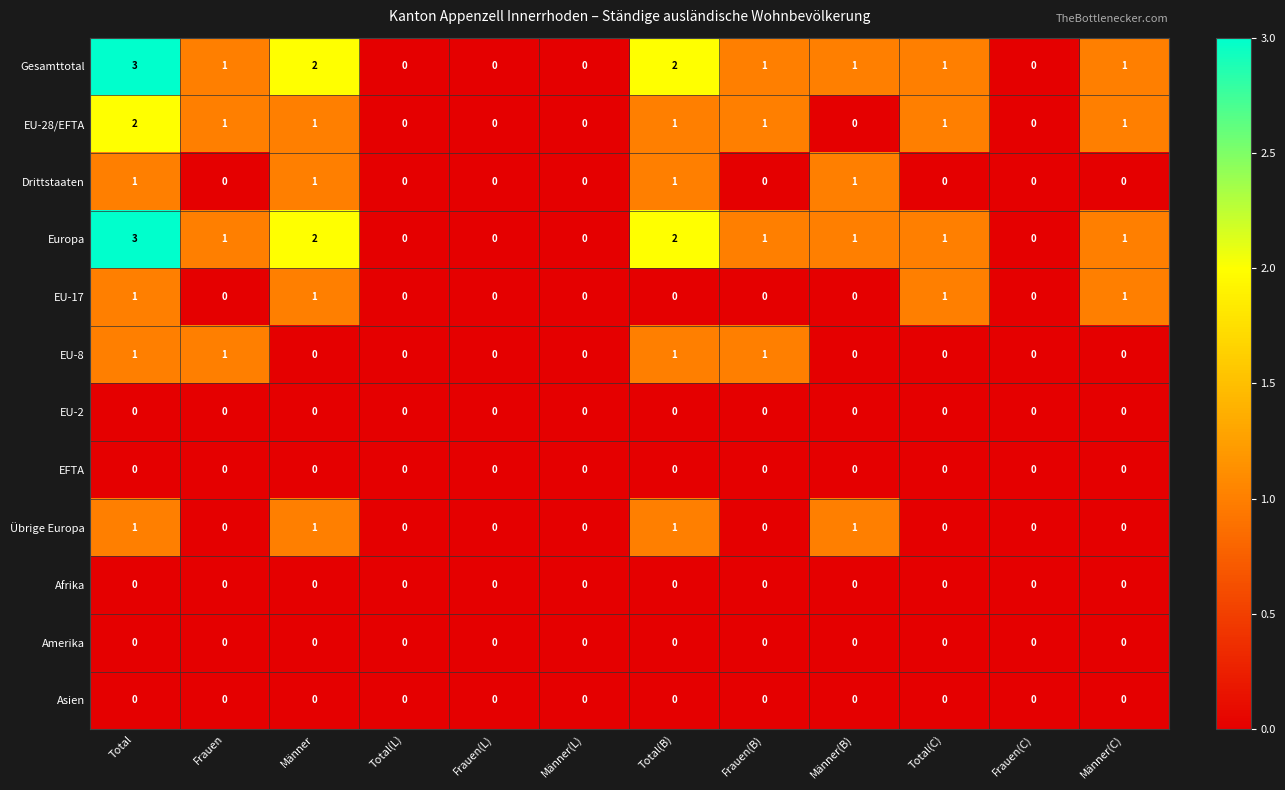

How many distinct data groups are displayed?

12